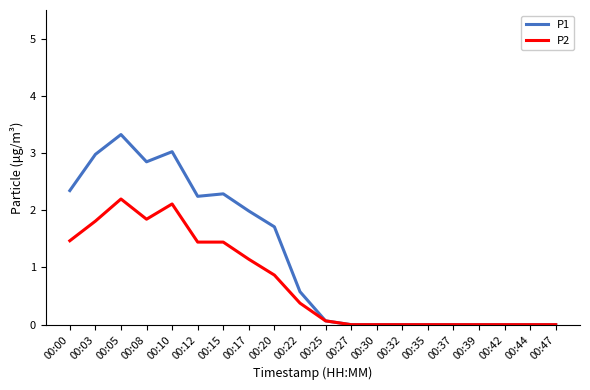

Is the value of P1 at 00:12 greater than the value of P2 at 00:30?

Yes